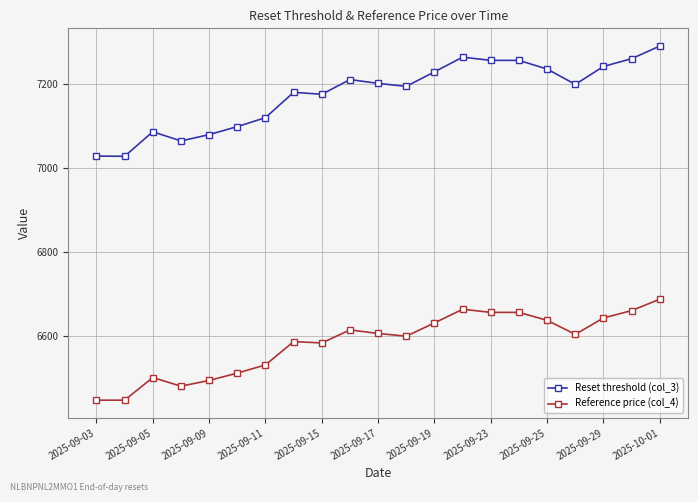

What is the difference between the second highest and minimum values in the Reference price (col_4) series?

216.1